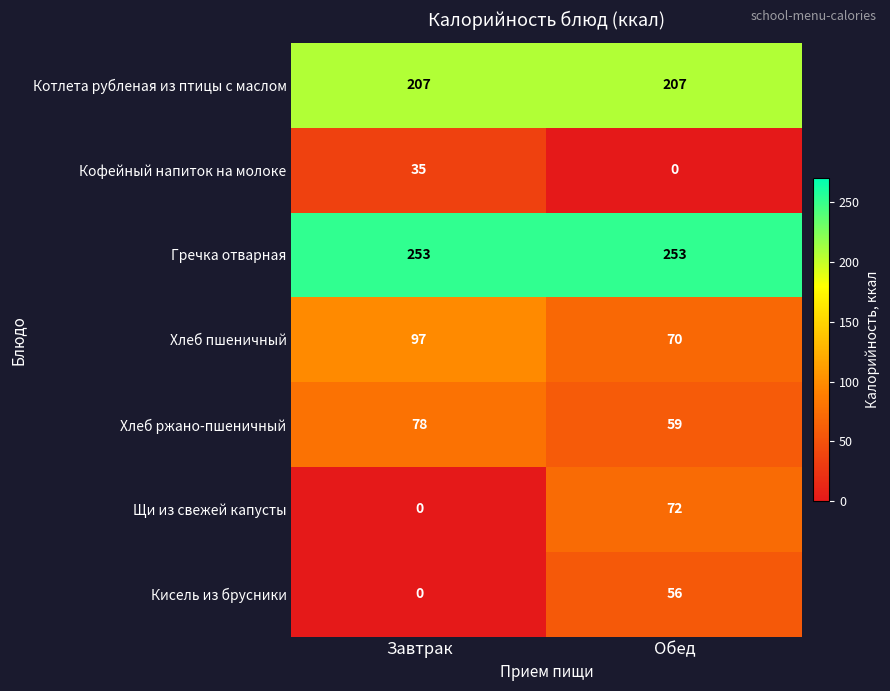

Read the Хлеб пшеничный value at Завтрак.

97